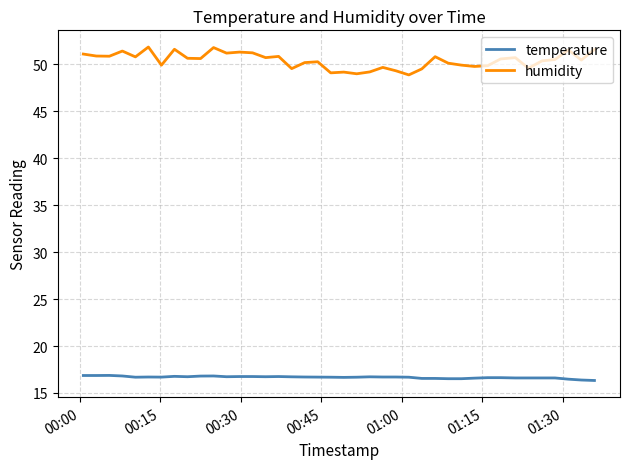

Rank the series by their maximum value, from lowest to highest.

temperature, humidity